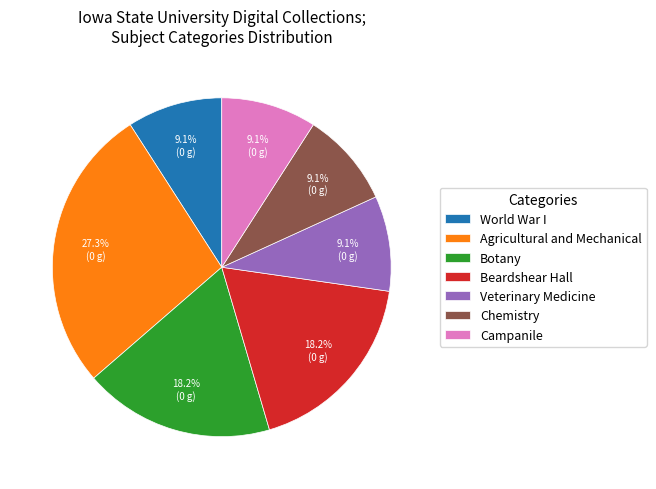

Do Agricultural and Mechanical and Chemistry together represent more than half of the pie?

No